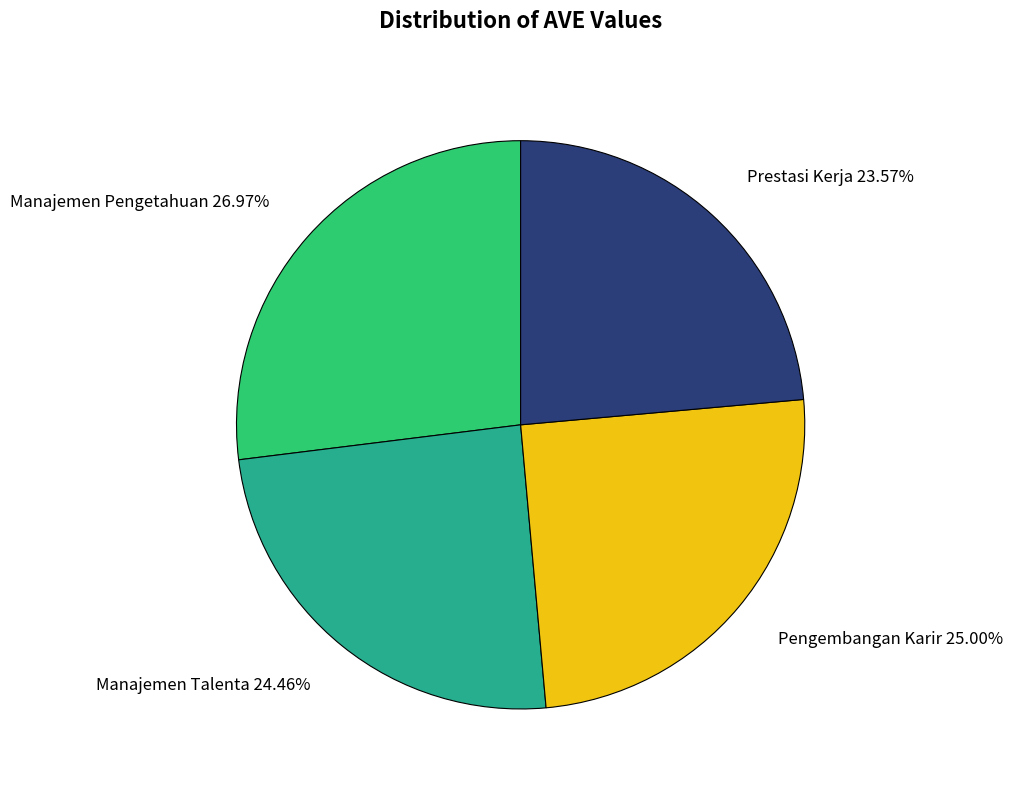

To the nearest percent, what is the difference between the largest and smallest slice percentages?

3%